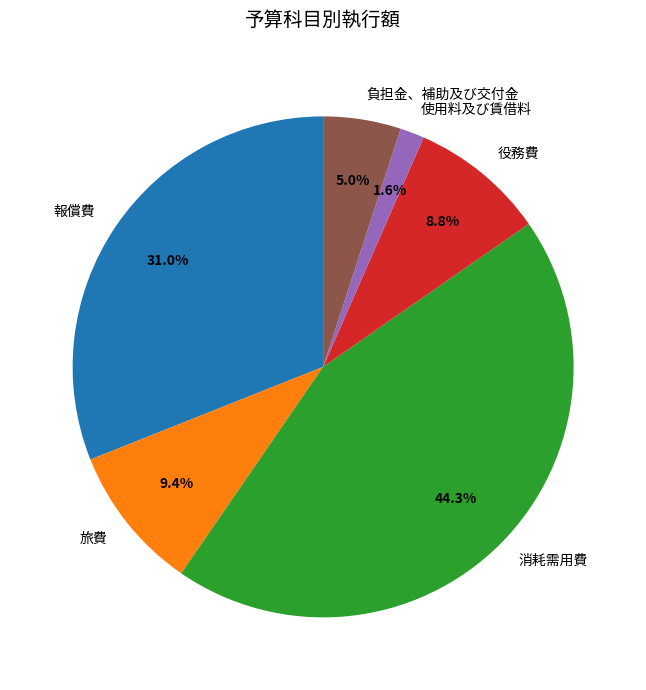

To the nearest percent, what percentage of the pie is 旅費?

9%